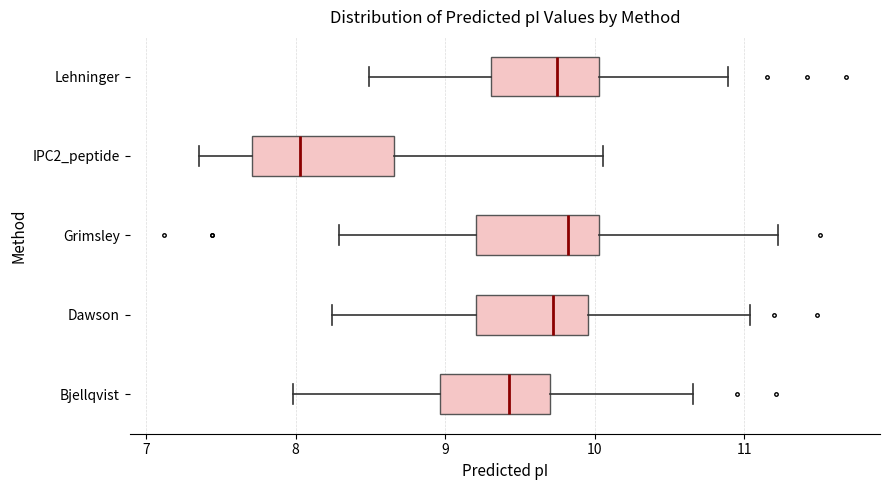

Reading bottom to top, read every box against the x-axis: the position of its median line, the range the box covers, and the ends of its whiskers. The values are not printed on the chart, so give them approximately, as read against the axis.

Bjellqvist: median 9.4, box 9.0 to 9.7, whiskers 8.0 to 10.7
Dawson: median 9.7, box 9.2 to 10.0, whiskers 8.2 to 11.0
Grimsley: median 9.8, box 9.2 to 10.0, whiskers 8.3 to 11.2
IPC2_peptide: median 8.0, box 7.7 to 8.7, whiskers 7.4 to 10.1
Lehninger: median 9.8, box 9.3 to 10.0, whiskers 8.5 to 10.9